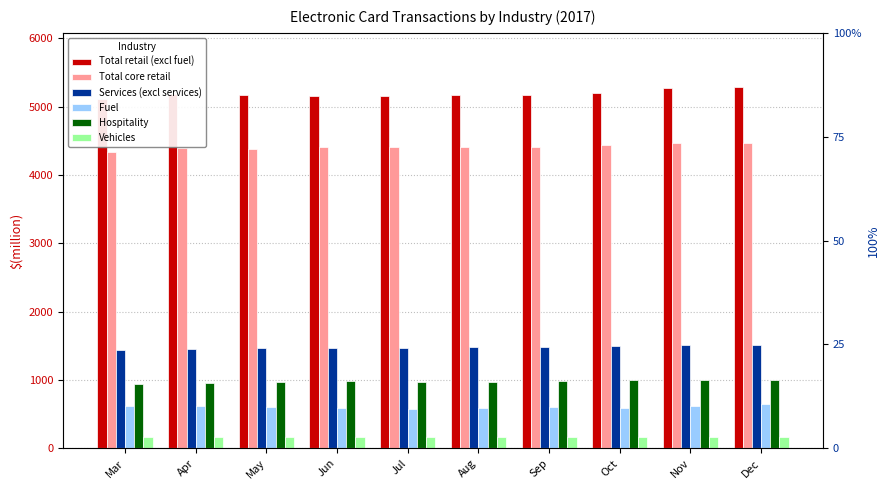

Which series has the largest range (max minus min)?

Total retail (excl fuel)